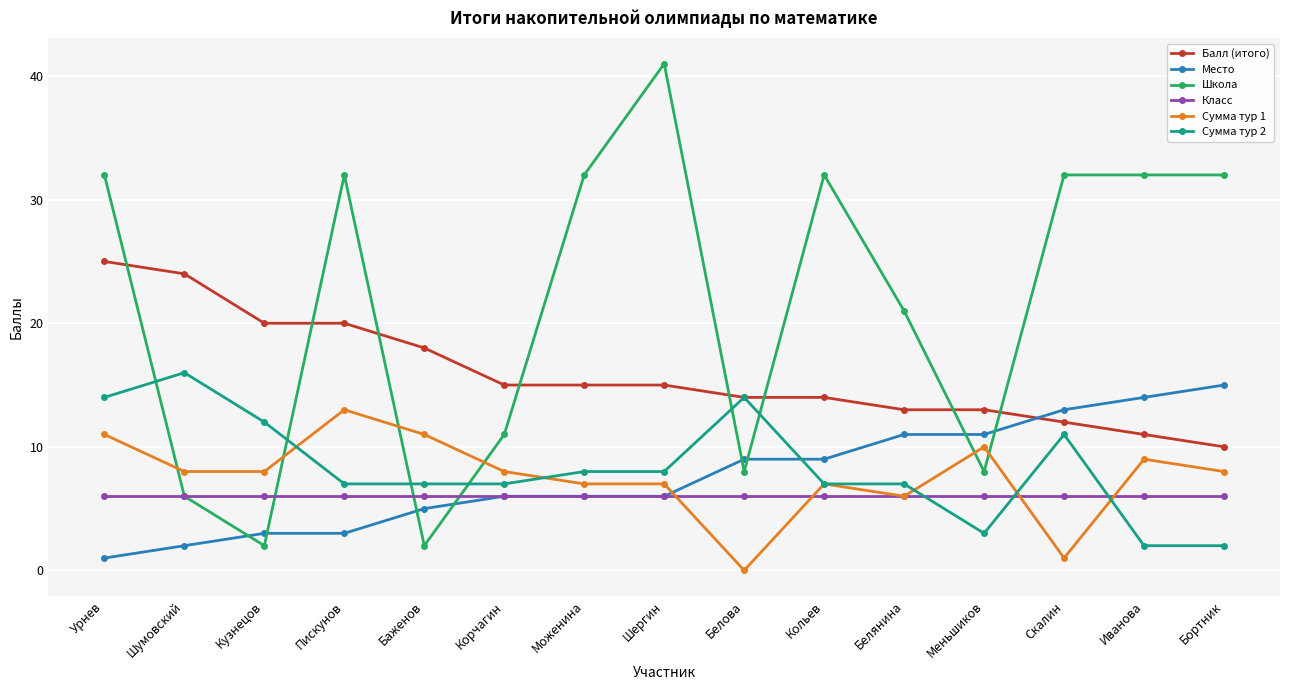

Count the number of categories in the chart.

15